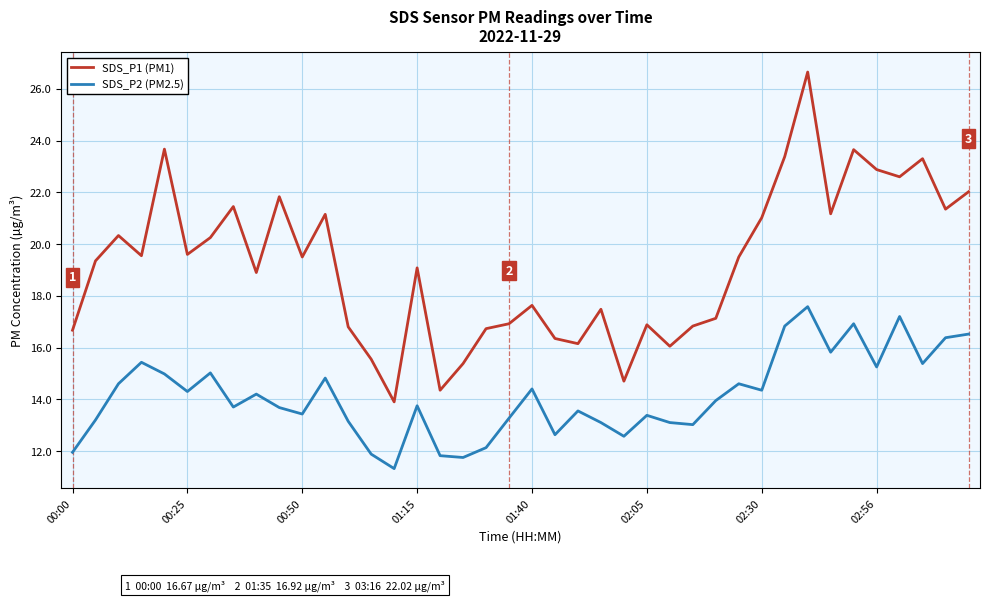

True or false: SDS_P2 (PM2.5) and SDS_P1 (PM1) cross at least once.

False